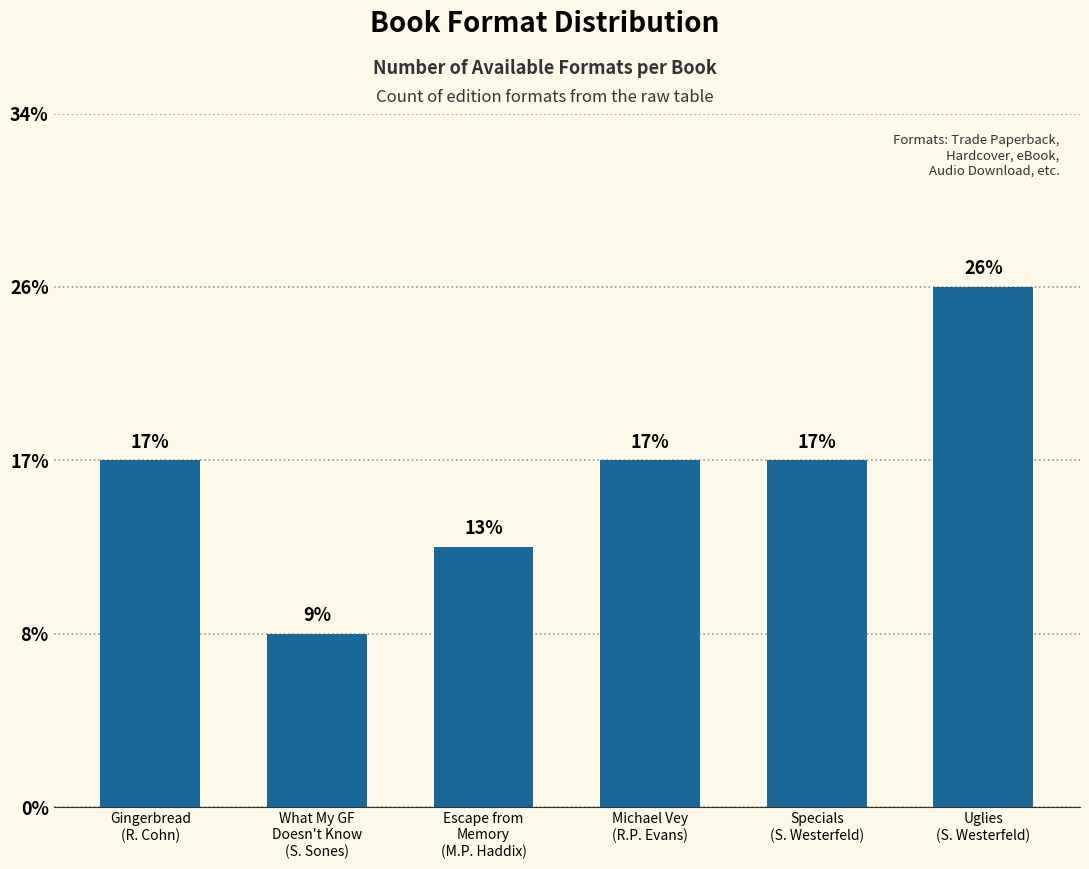

List the labels in order of value, smallest first.

What My GF
Doesn't Know
(S. Sones), Escape from
Memory
(M.P. Haddix), Gingerbread
(R. Cohn), Michael Vey
(R.P. Evans), Specials
(S. Westerfeld), Uglies
(S. Westerfeld)